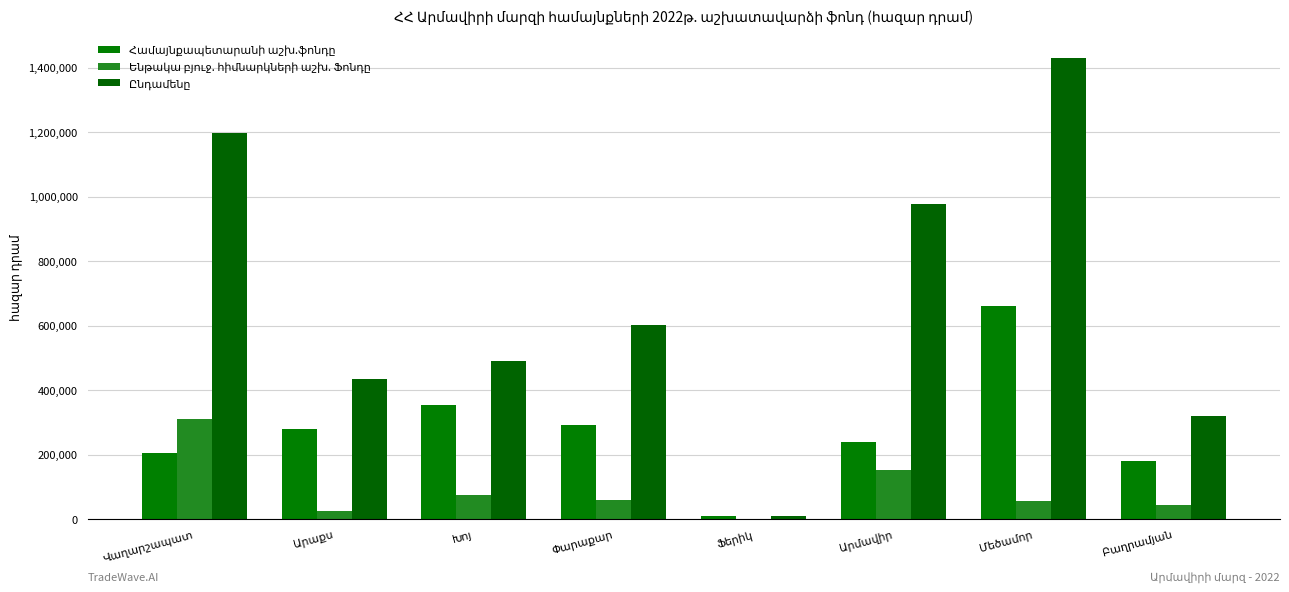

How many groups of bars are there?

8